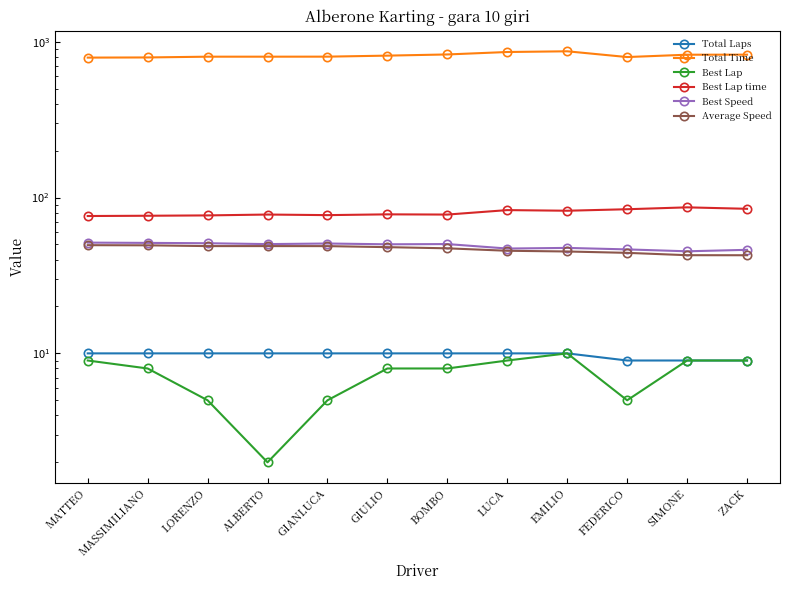

How many categories are shown in the chart?

12